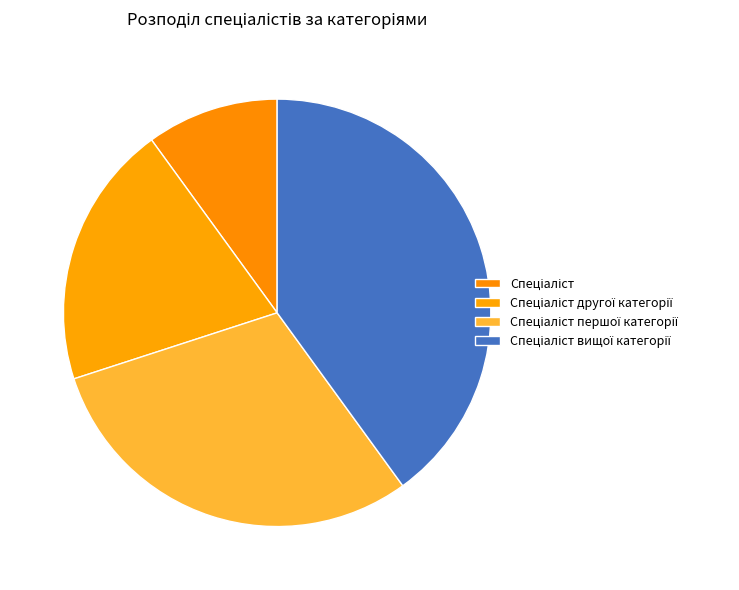

How many segments does this pie chart have?

4